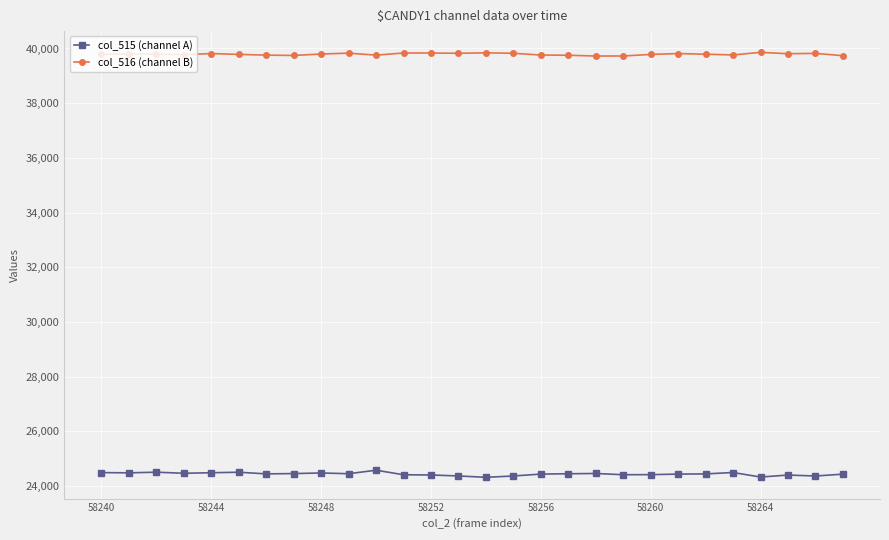

Which series has the largest range (max minus min)?

col_515 (channel A)